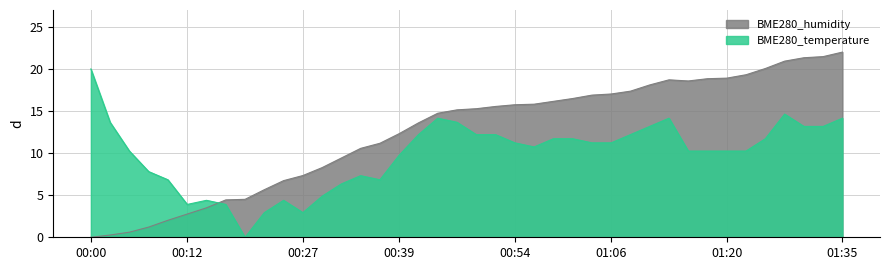

What is the value of the BME280_temperature point at the 39th from the left?

13.2